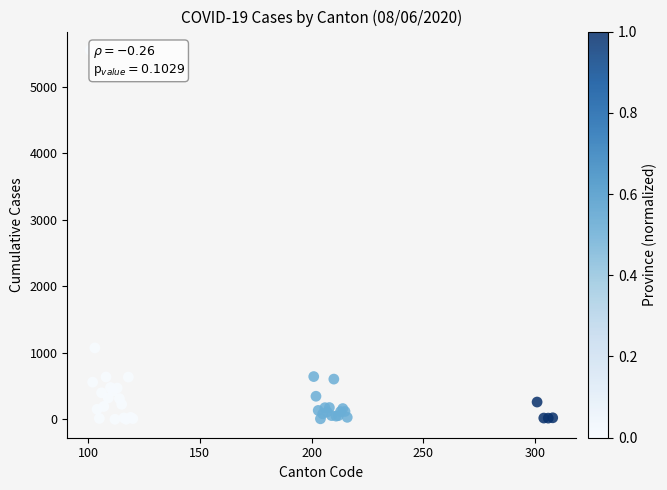

What Y value in the scatter plot is closest to 2776?

1073